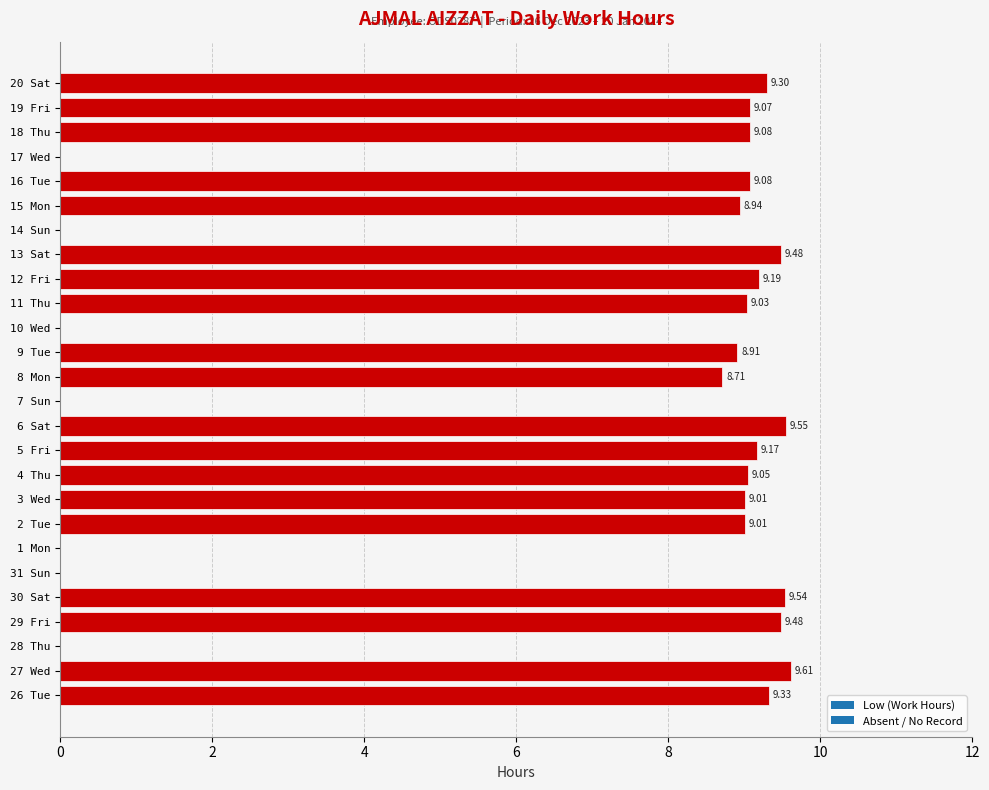

Between 4 Thu and 3 Wed, which is larger?

4 Thu